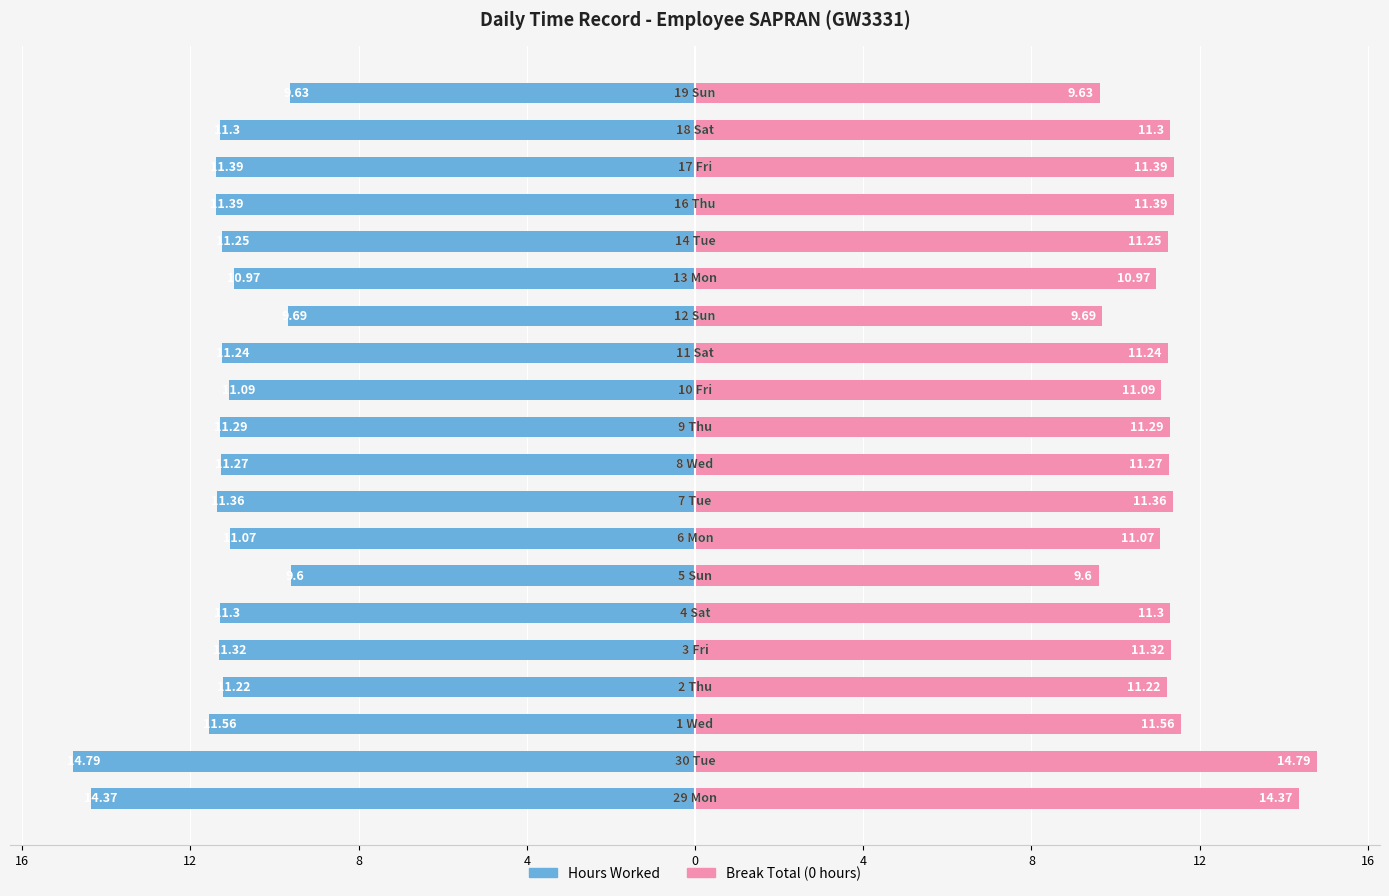

Is it true that Overtime (0) equals 2.5 at 14?

False